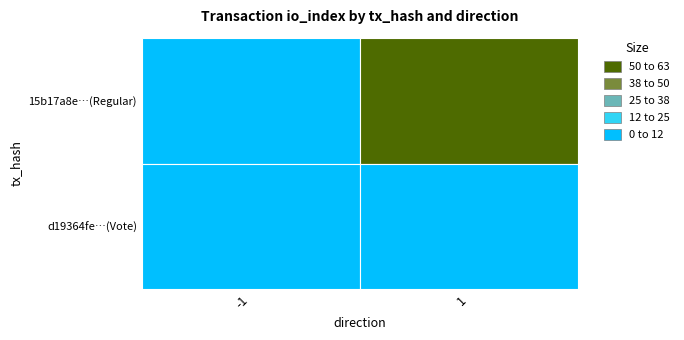

Which category has the highest value across all series?

1